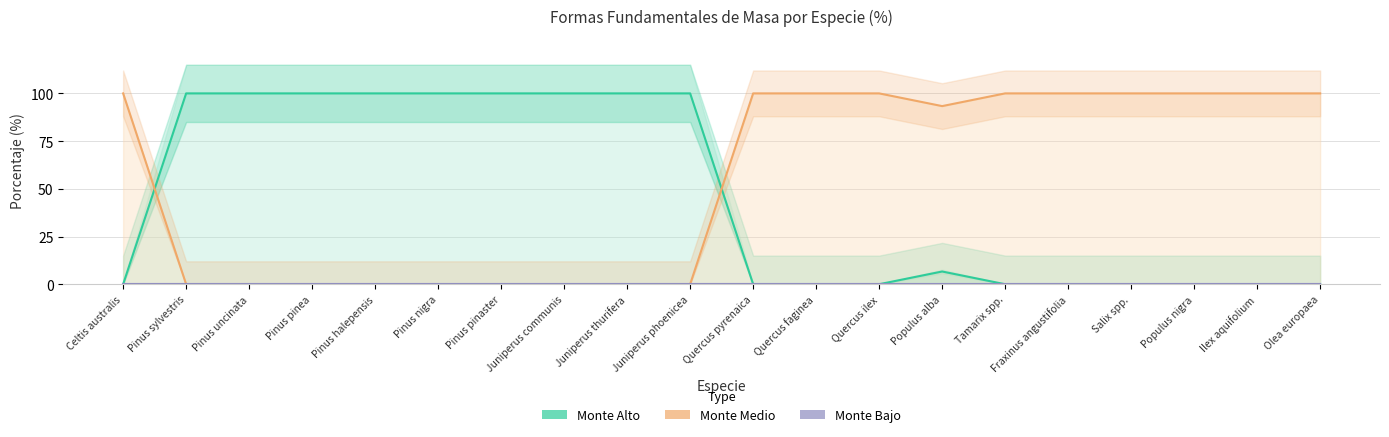

What is the difference between the maximum and minimum values in the Monte Alto series?

100.0